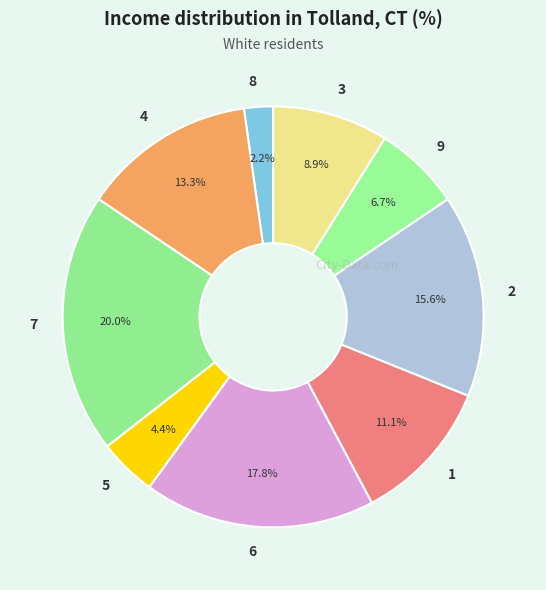

What is the ratio of the value at 2 to the value at 6?

0.9